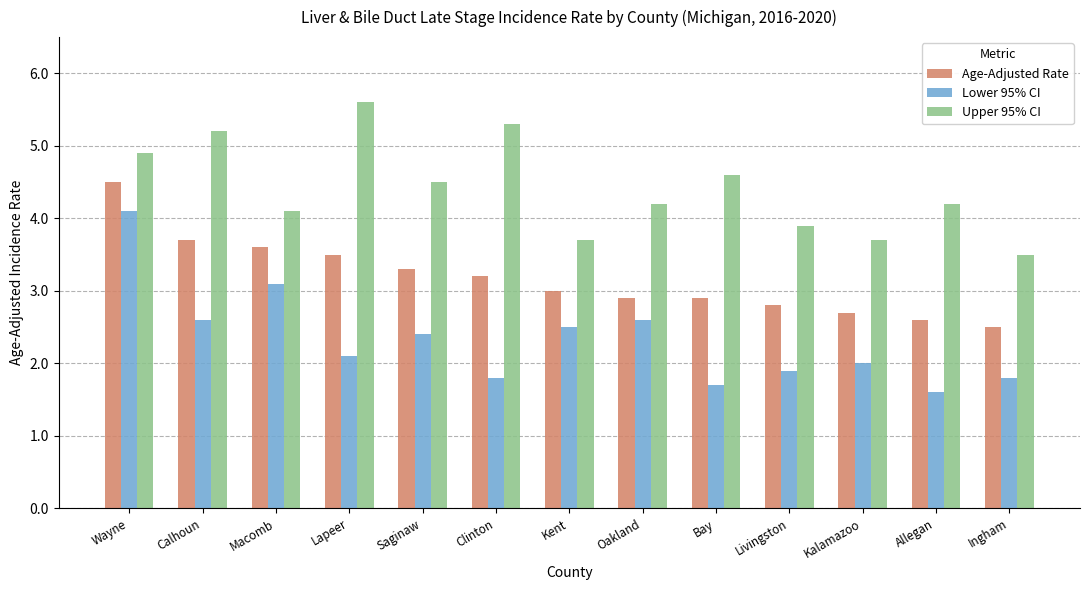

How many values in the Upper 95% CI series exceed 4?

9